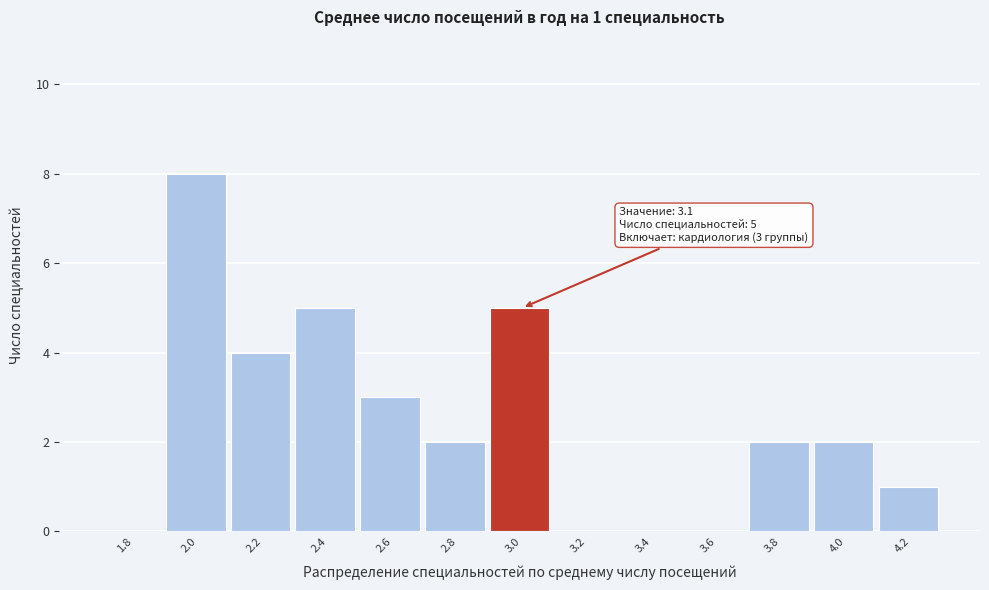

Reading left to right, extract all data points from this chart.

1.8=0	2.0=8	2.2=4	2.4=5	2.6=3	2.8=2	3.0=5	3.2=0	3.4=0	3.6=0	3.8=2	4.0=2	4.2=1